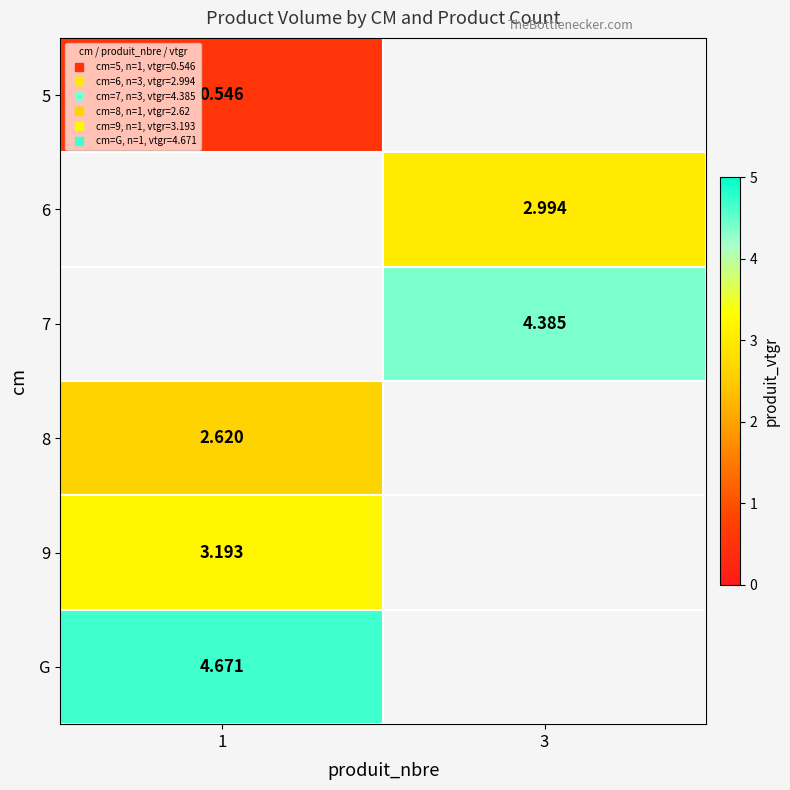

Between 3 and 1, which is larger?

1